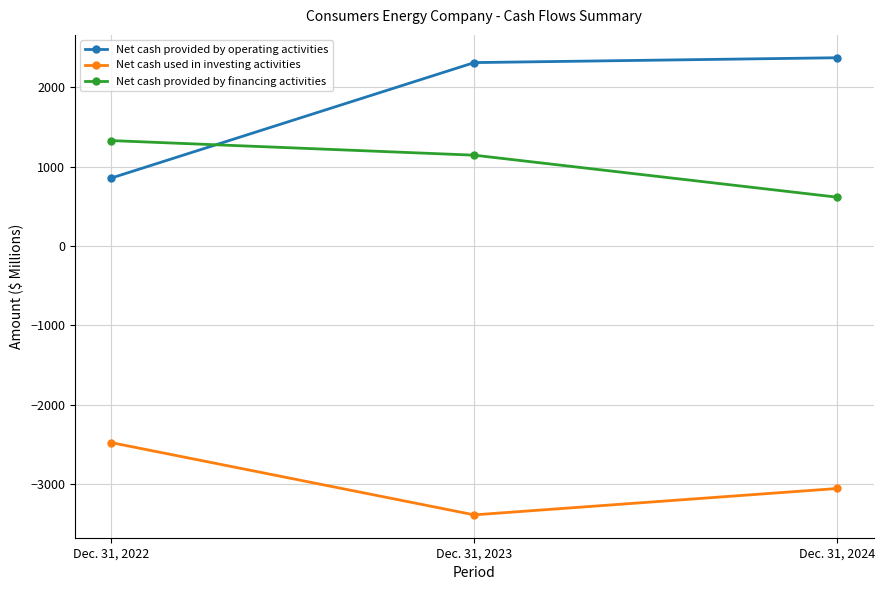

Rank the series at Dec. 31, 2022 from lowest to highest value.

Net cash used in investing activities, Net cash provided by operating activities, Net cash provided by financing activities